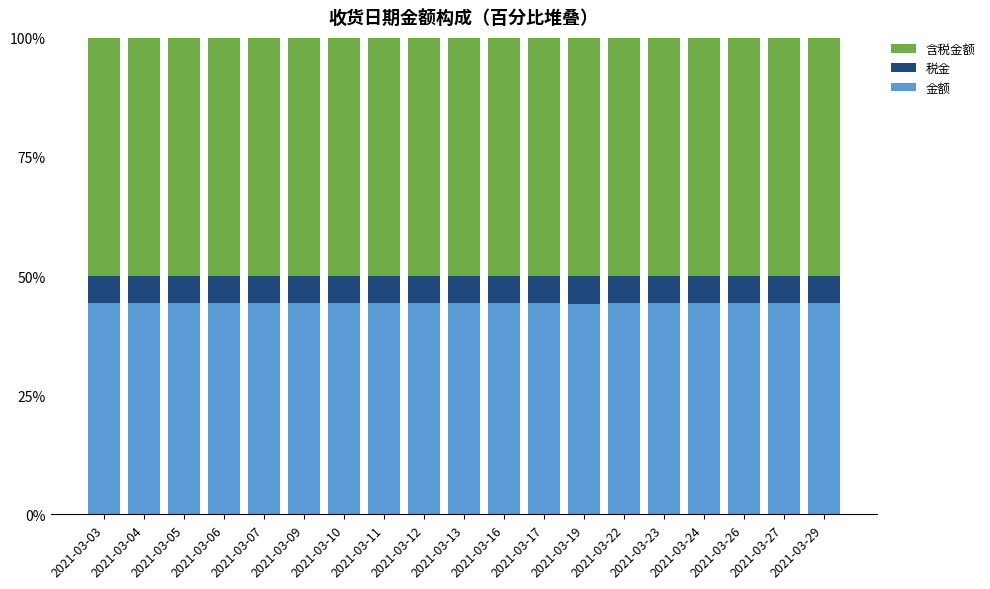

Is it true that 金额 equals 28.8 at 2021-03-19?

False